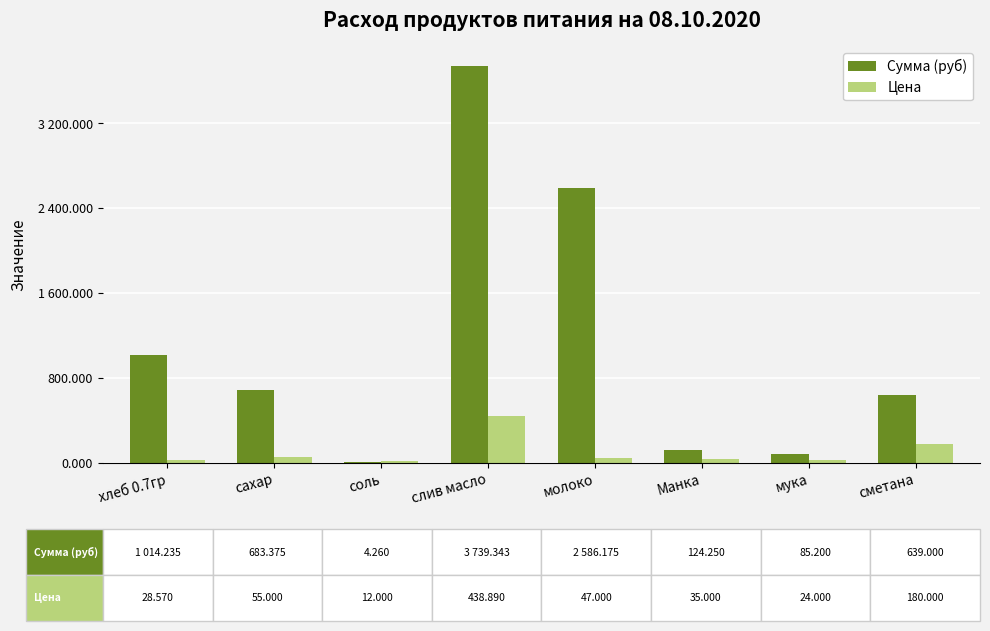

The Сумма (руб) series shows 124.2 at Манка. True or false?

True